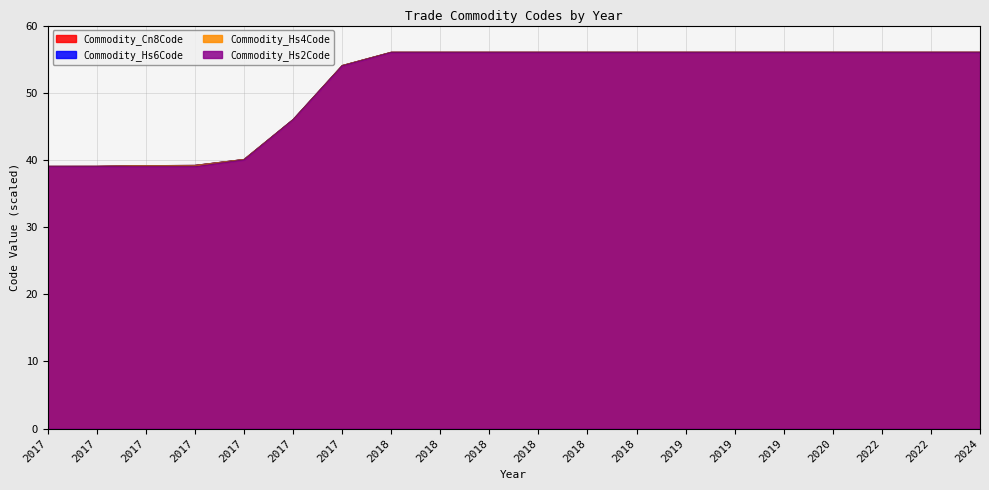

What is the approximate value of Commodity_Cn8Code at 2017?

46.0